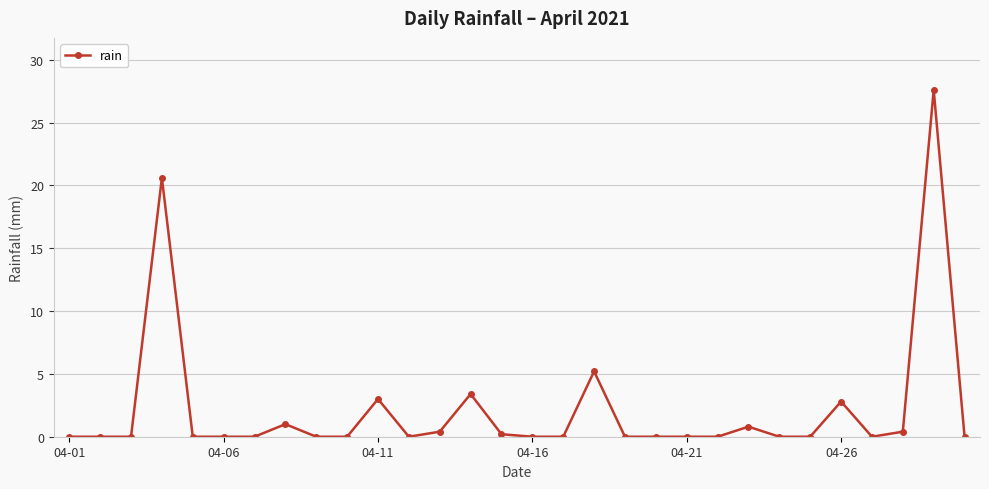

Does the chart have visible grid lines?

Yes